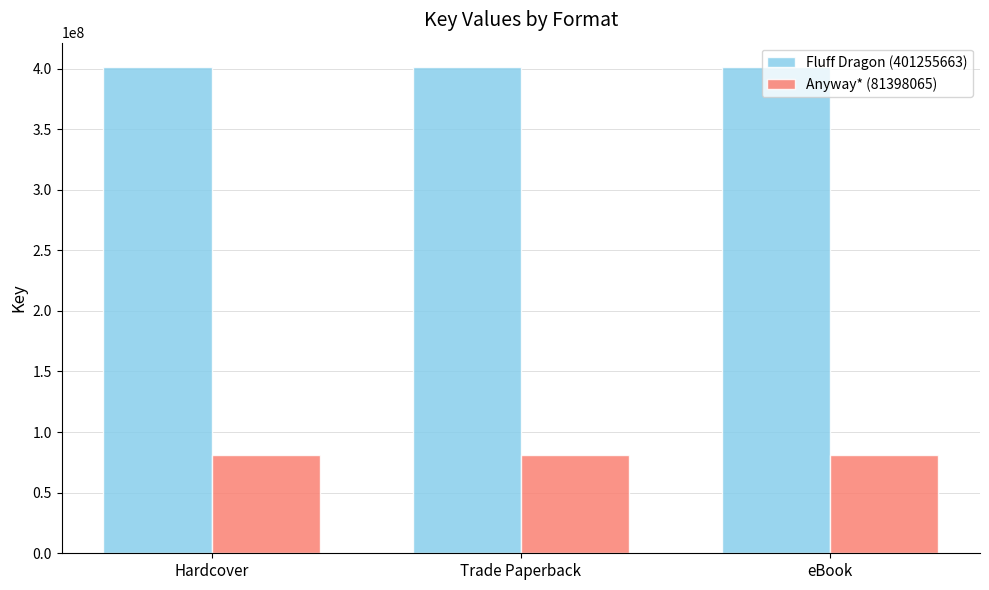

The value of Anyway* (81398065) at Hardcover is 81398065. True or false?

True